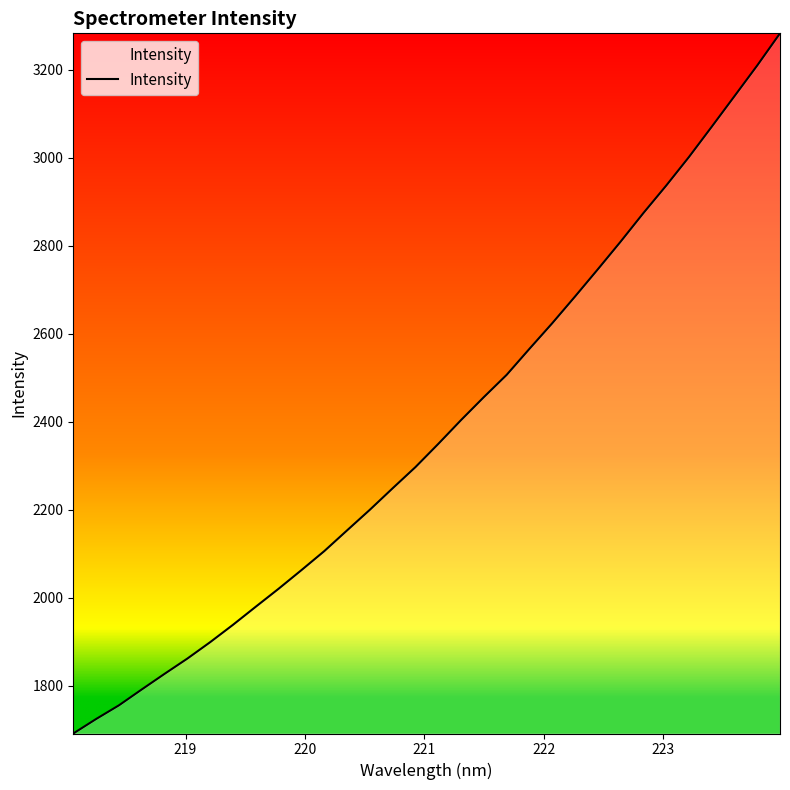

What is the smallest value displayed?

1691.9